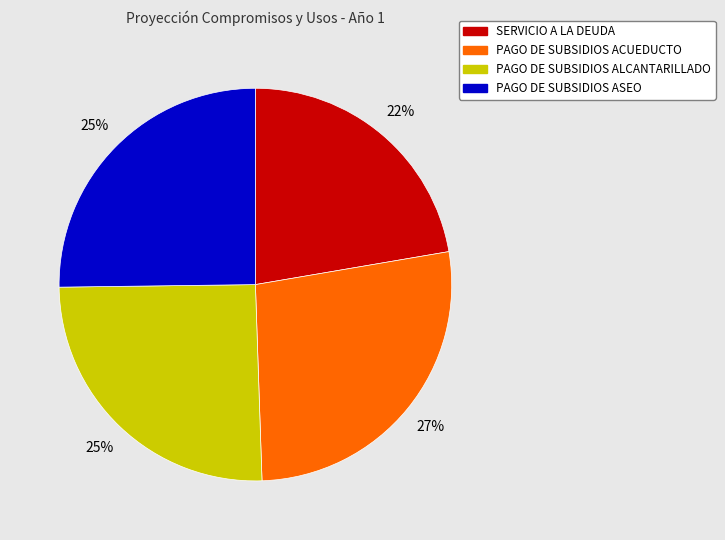

Is there a majority slice in this chart?

No